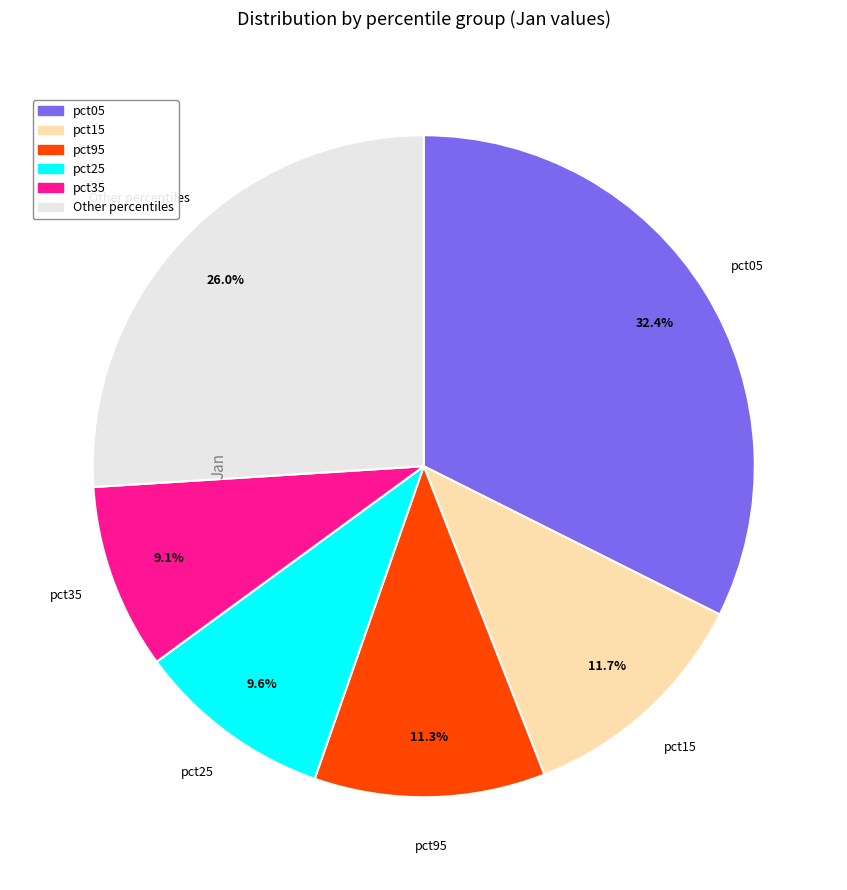

How many segments does this pie chart have?

6